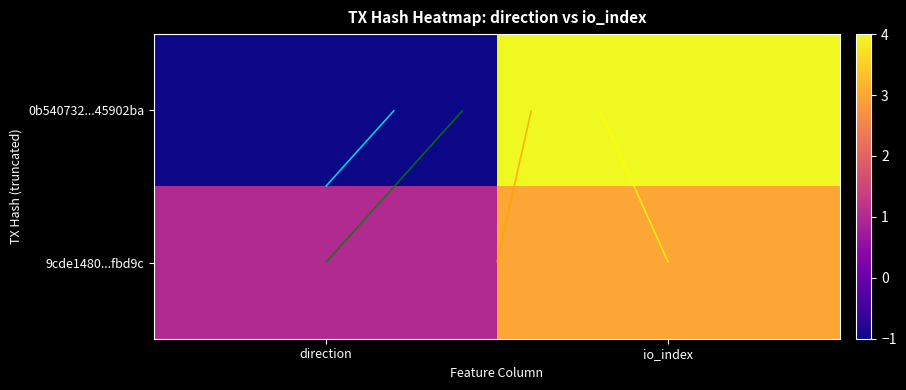

What is the sum of all 9cde1480...fbd9c values?

4